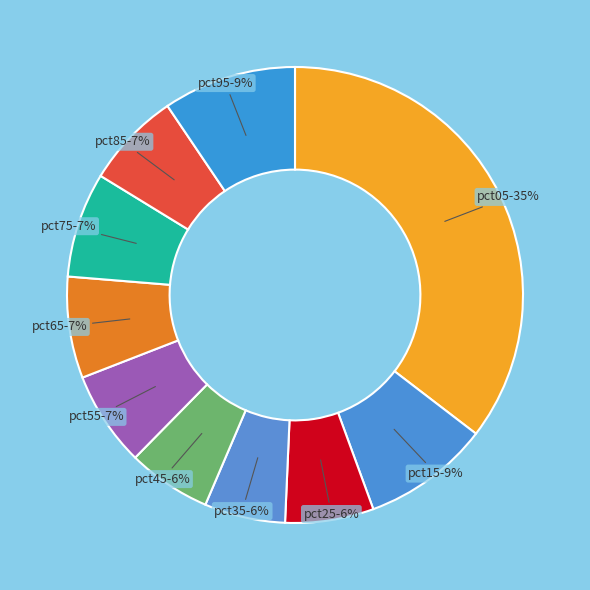

What is the largest slice in the pie chart?

pct05